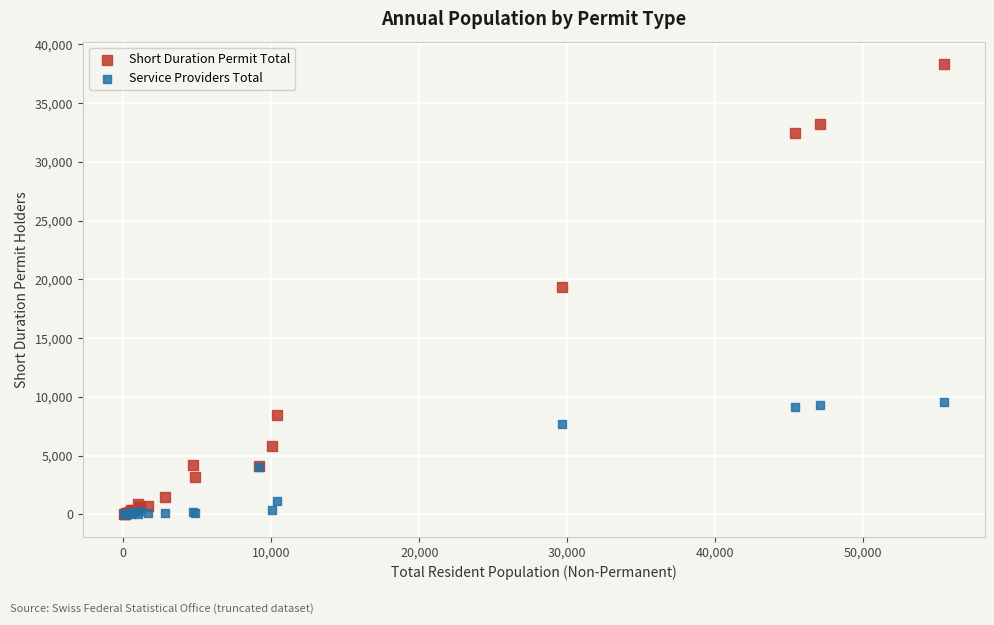

Which series has the largest Y range (max minus min)?

Short Duration Permit Total